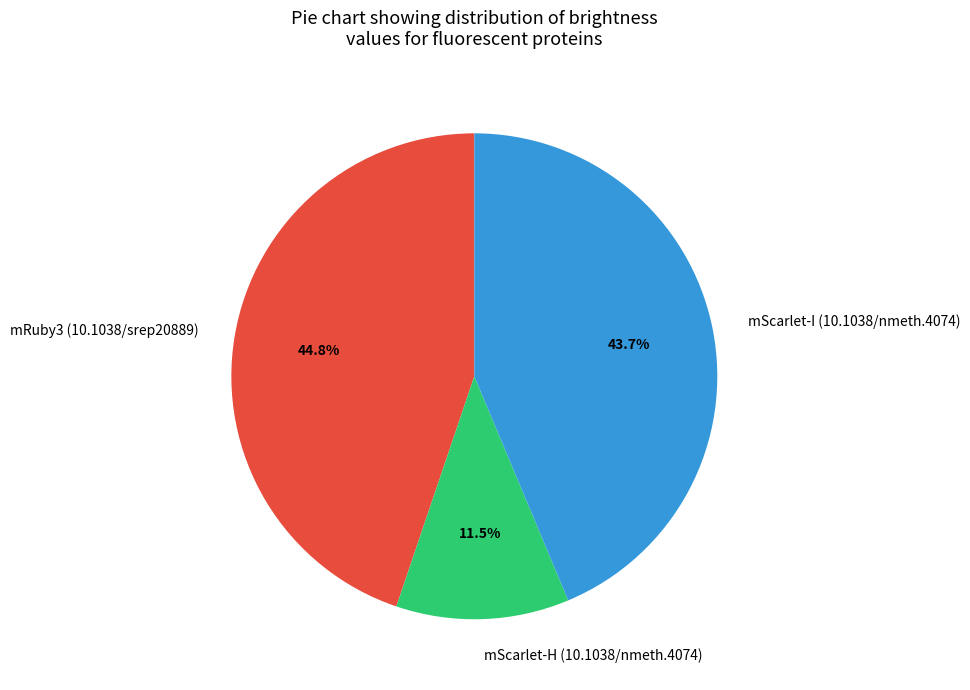

Is there any slice that represents more than half of the pie?

No